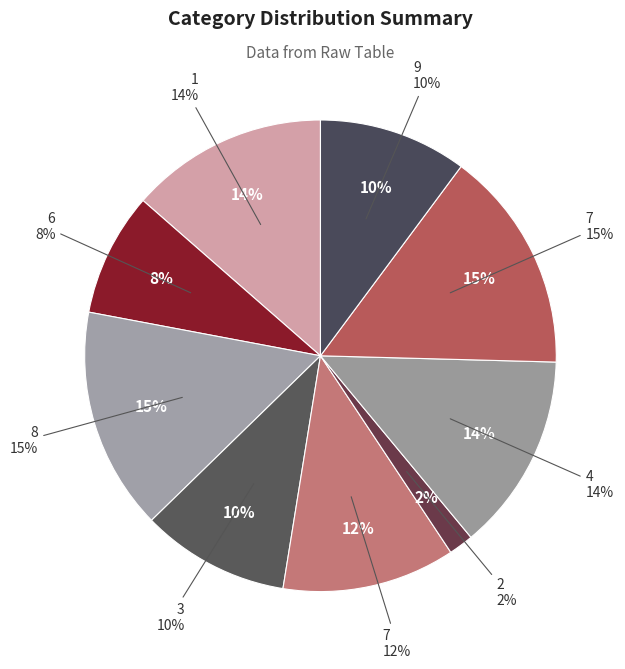

Does any single category account for the majority?

No